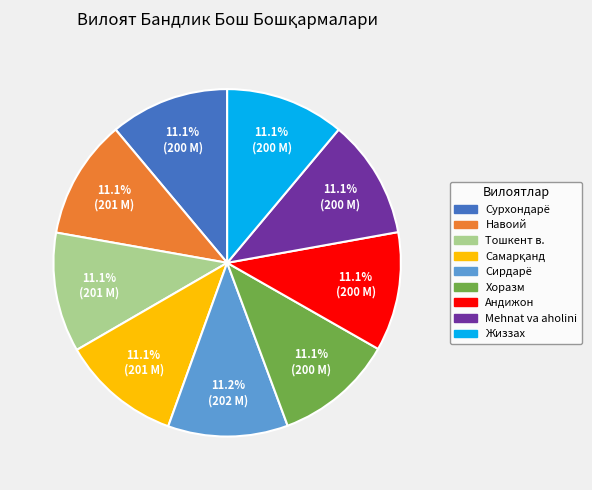

Count the number of slices in the pie.

9